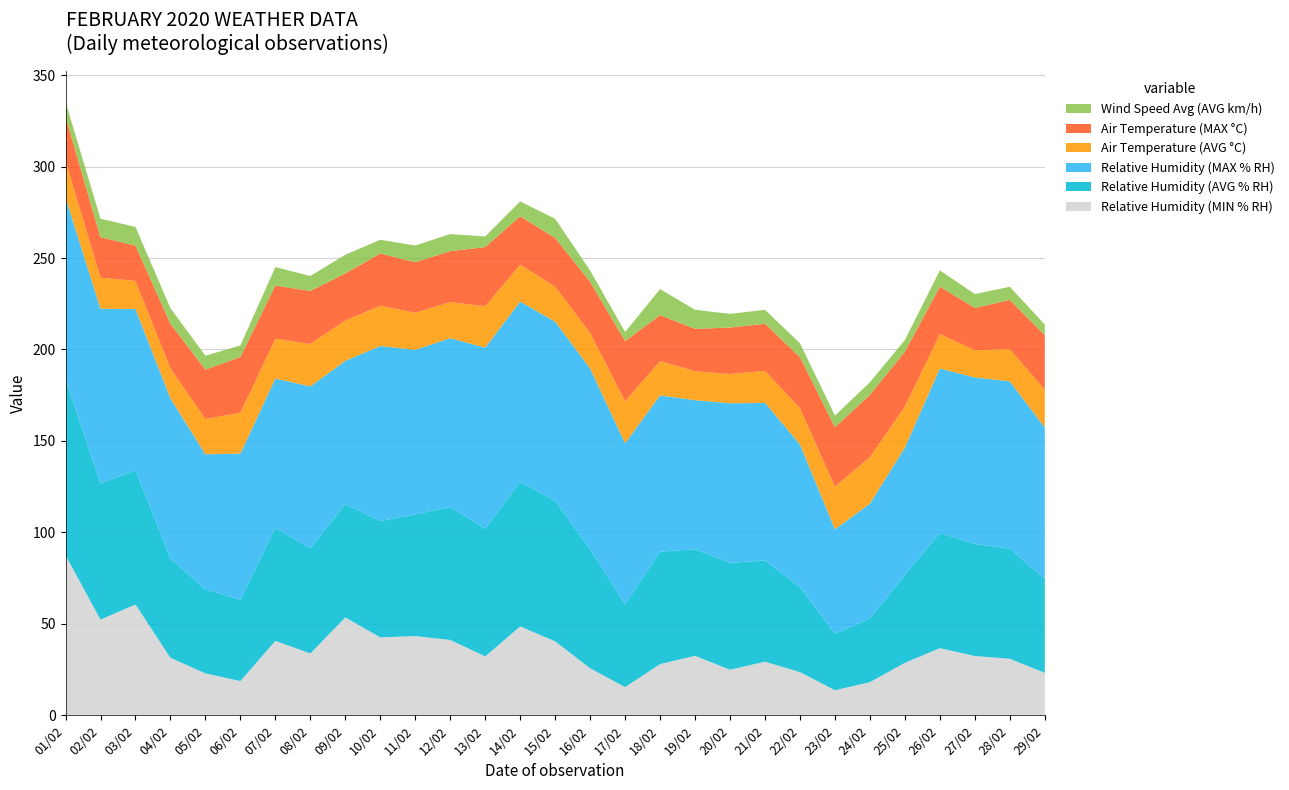

Reading left to right, what are all the values shown in this chart?

Relative Humidity (MIN % RH): 01/02=87.5	02/02=52.3	03/02=60.6	04/02=31.4	05/02=22.9	06/02=18.7	07/02=40.7	08/02=33.8	09/02=53.5	10/02=42.6	11/02=43.3	12/02=41.2	13/02=32.2	14/02=48.6	15/02=40.4	16/02=25.7	17/02=15.4	18/02=28.0	19/02=32.5	20/02=24.9	21/02=29.3	22/02=23.6	23/02=13.7	24/02=18.1	25/02=28.7	26/02=36.7	27/02=32.4	28/02=30.9	29/02=23.2
Relative Humidity (AVG % RH): 01/02=96.0	02/02=74.4	03/02=73.4	04/02=54.3	05/02=46.0	06/02=44.5	07/02=61.7	08/02=57.6	09/02=62.0	10/02=63.6	11/02=66.5	12/02=72.7	13/02=69.8	14/02=79.2	15/02=76.8	16/02=65.0	17/02=45.4	18/02=61.5	19/02=58.3	20/02=58.4	21/02=55.4	22/02=46.4	23/02=30.9	24/02=34.8	25/02=48.1	26/02=63.0	27/02=61.3	28/02=60.2	29/02=51.3
Relative Humidity (MAX % RH): 01/02=99.6	02/02=95.6	03/02=88.1	04/02=87.6	05/02=73.8	06/02=79.9	07/02=81.7	08/02=88.4	09/02=78.3	10/02=95.7	11/02=90.0	12/02=92.3	13/02=99.0	14/02=98.4	15/02=98.0	16/02=98.9	17/02=87.9	18/02=85.4	19/02=81.5	20/02=87.3	21/02=86.1	22/02=78.1	23/02=57.1	24/02=62.8	25/02=69.6	26/02=89.9	27/02=91.0	28/02=91.5	29/02=82.8
Air Temperature (AVG °C): 01/02=20.1	02/02=17.0	03/02=15.4	04/02=16.3	05/02=19.3	06/02=22.3	07/02=21.8	08/02=23.2	09/02=22.1	10/02=22.0	11/02=20.3	12/02=19.7	13/02=22.7	14/02=20.2	15/02=19.2	16/02=19.4	17/02=23.0	18/02=18.8	19/02=15.8	20/02=16.0	21/02=17.5	22/02=19.8	23/02=23.3	24/02=25.5	25/02=22.4	26/02=18.8	27/02=14.9	28/02=17.6	29/02=20.7
Air Temperature (MAX °C): 01/02=24.0	02/02=22.1	03/02=19.3	04/02=24.4	05/02=27.0	06/02=30.5	07/02=29.1	08/02=29.0	09/02=25.7	10/02=28.6	11/02=27.6	12/02=27.9	13/02=32.3	14/02=26.4	15/02=26.6	16/02=28.0	17/02=32.9	18/02=25.1	19/02=23.2	20/02=25.4	21/02=25.8	22/02=27.9	23/02=32.5	24/02=34.0	25/02=30.0	26/02=26.0	27/02=23.1	28/02=26.9	29/02=29.8
Wind Speed Avg (AVG km/h): 01/02=8.2	02/02=10.1	03/02=10.2	04/02=8.6	05/02=7.6	06/02=6.3	07/02=10.1	08/02=8.2	09/02=10.2	10/02=7.5	11/02=9.2	12/02=9.3	13/02=5.8	14/02=8.1	15/02=10.5	16/02=6.2	17/02=5.0	18/02=14.2	19/02=10.4	20/02=7.5	21/02=7.6	22/02=7.6	23/02=6.4	24/02=6.9	25/02=6.4	26/02=8.9	27/02=7.6	28/02=7.2	29/02=5.8